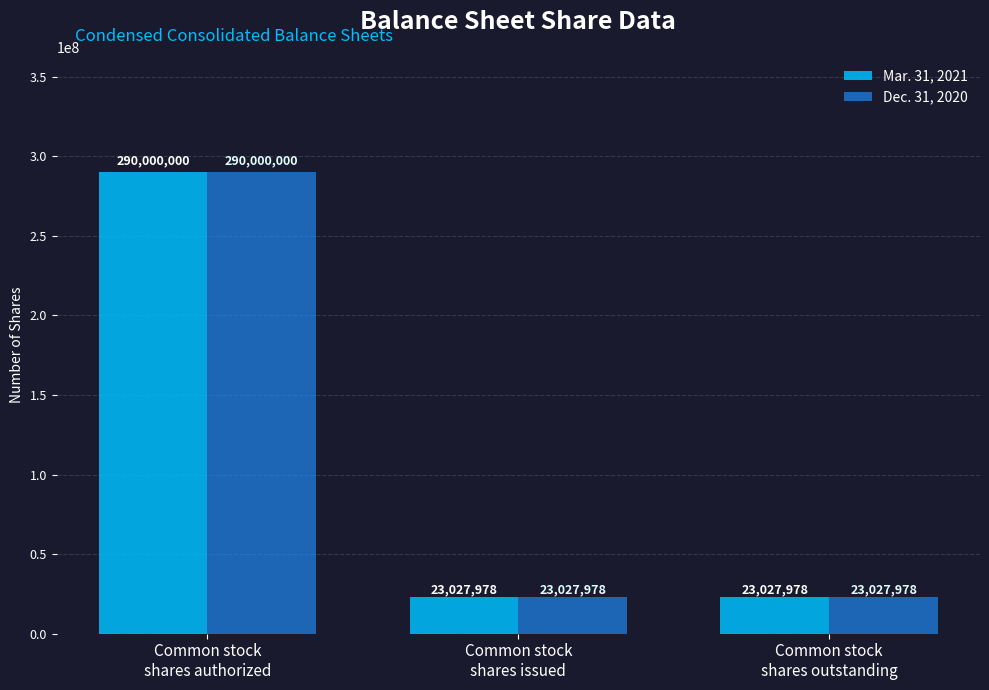

How many Dec. 31, 2020 values are between 23027978 and 290000000?

3